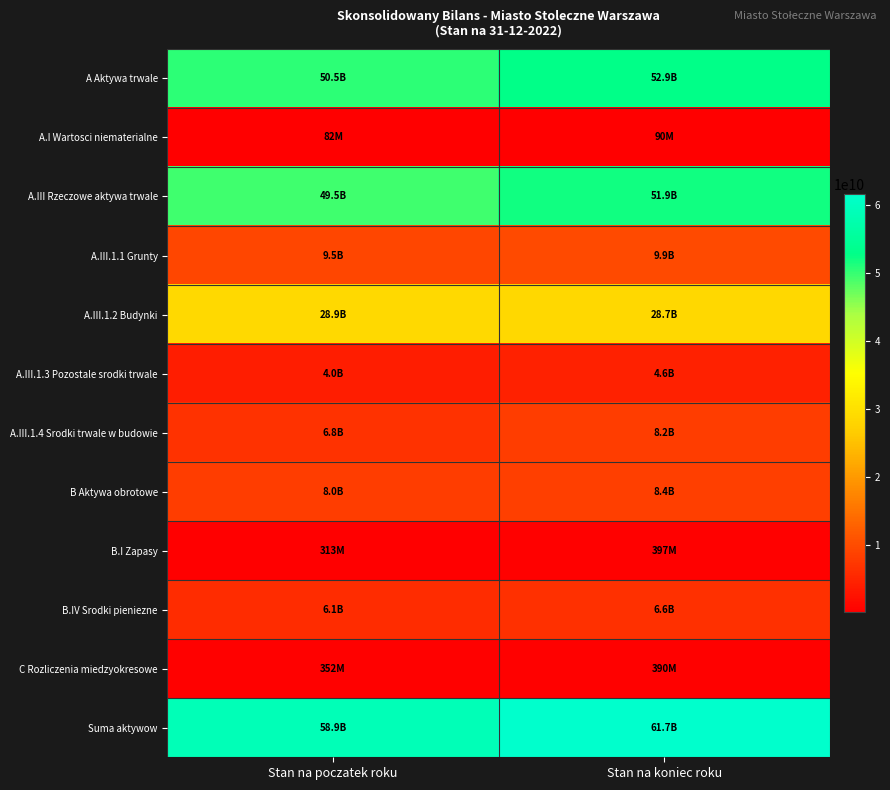

Which label corresponds to the largest value in the chart?

Stan na koniec roku